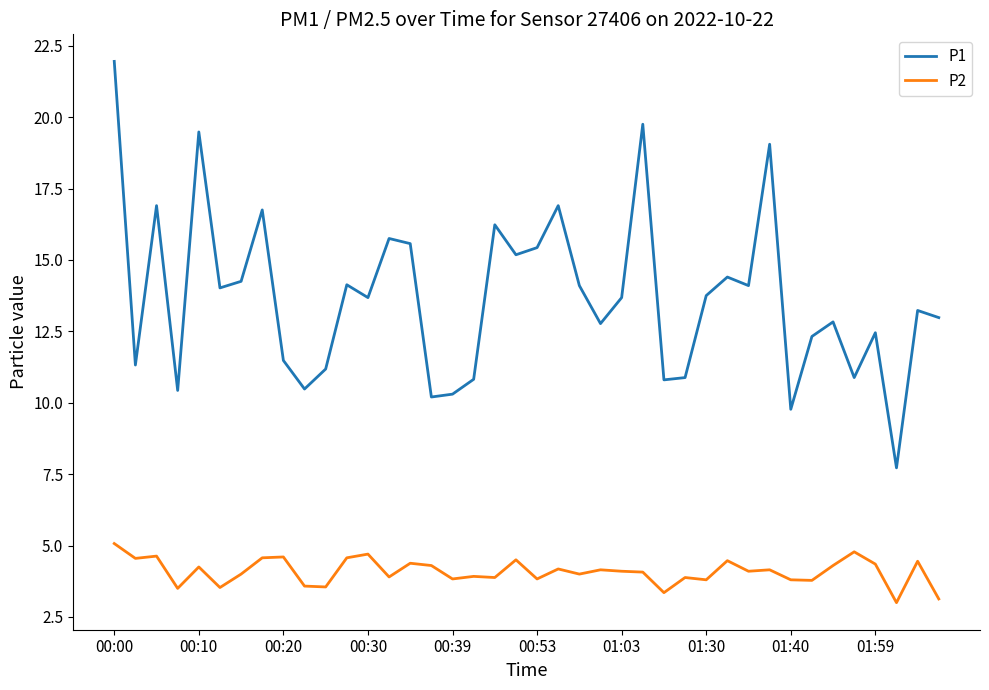

Rank the series by their average value, from lowest to highest.

P2, P1